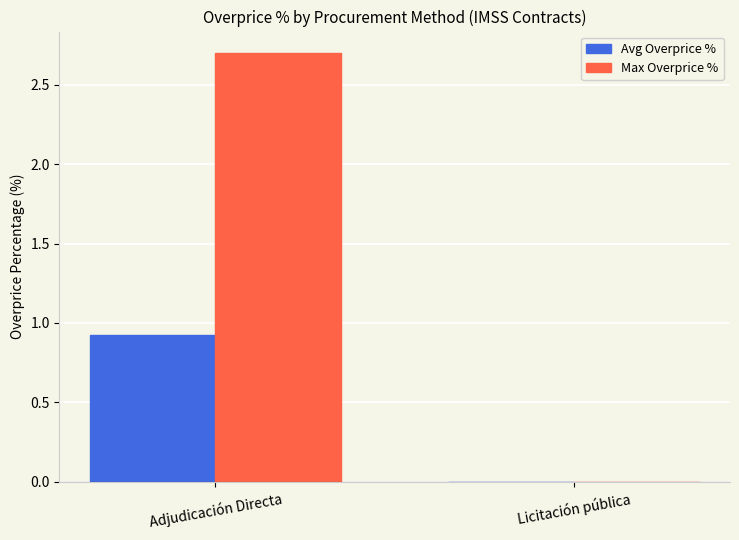

What is the maximum value shown in the chart?

2.7